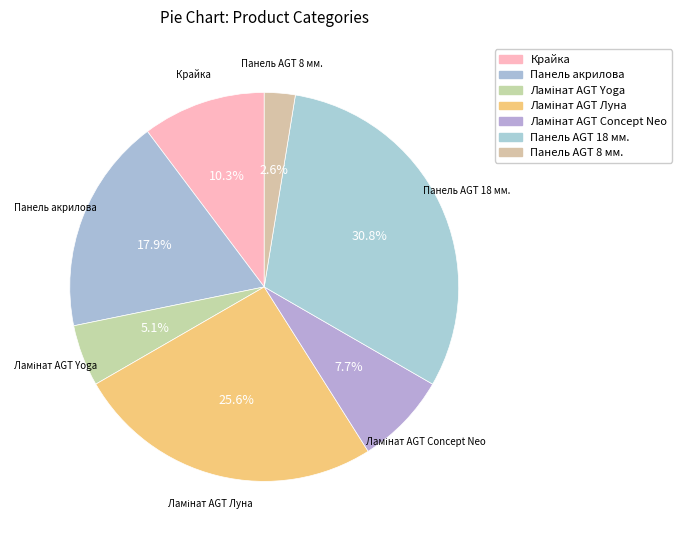

Is the sum of Панель AGT 8 мм. and Ламінат AGT Concept Neo greater than half?

No